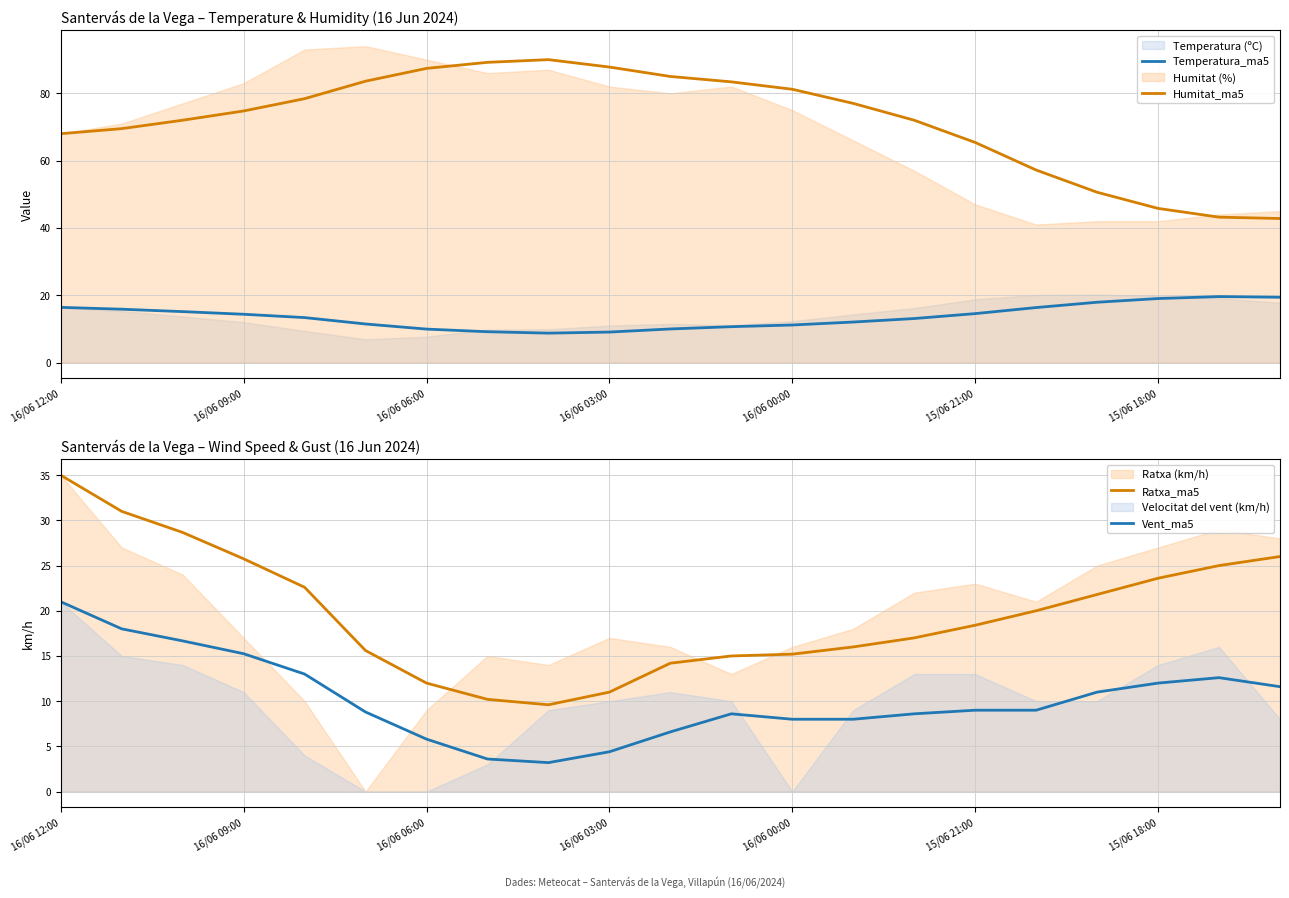

At which category is the sum across all series the highest?

16/06 12:00